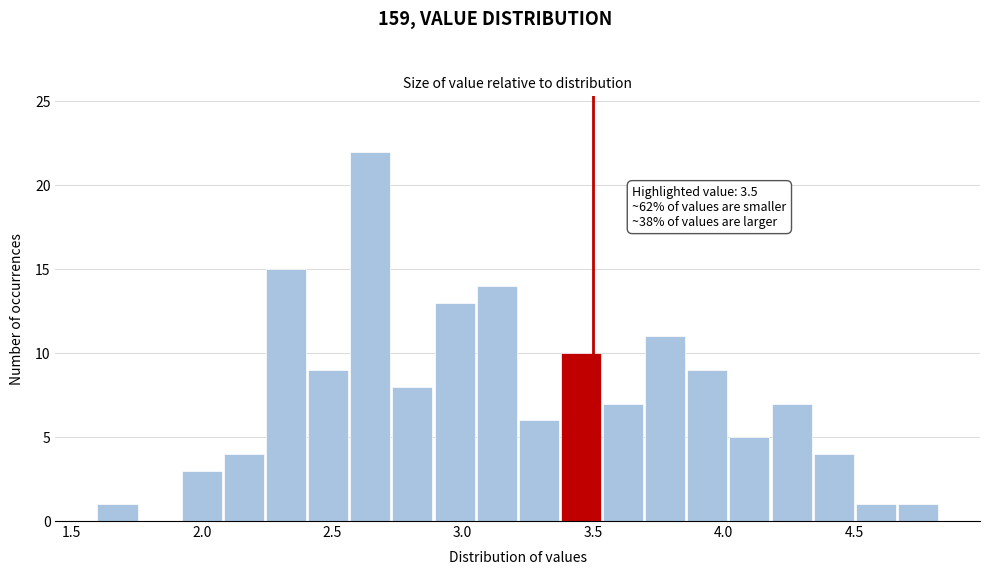

Around what value on the x-axis is the tallest bar? Give the approximate position of its centre, as read against the axis.

2.65